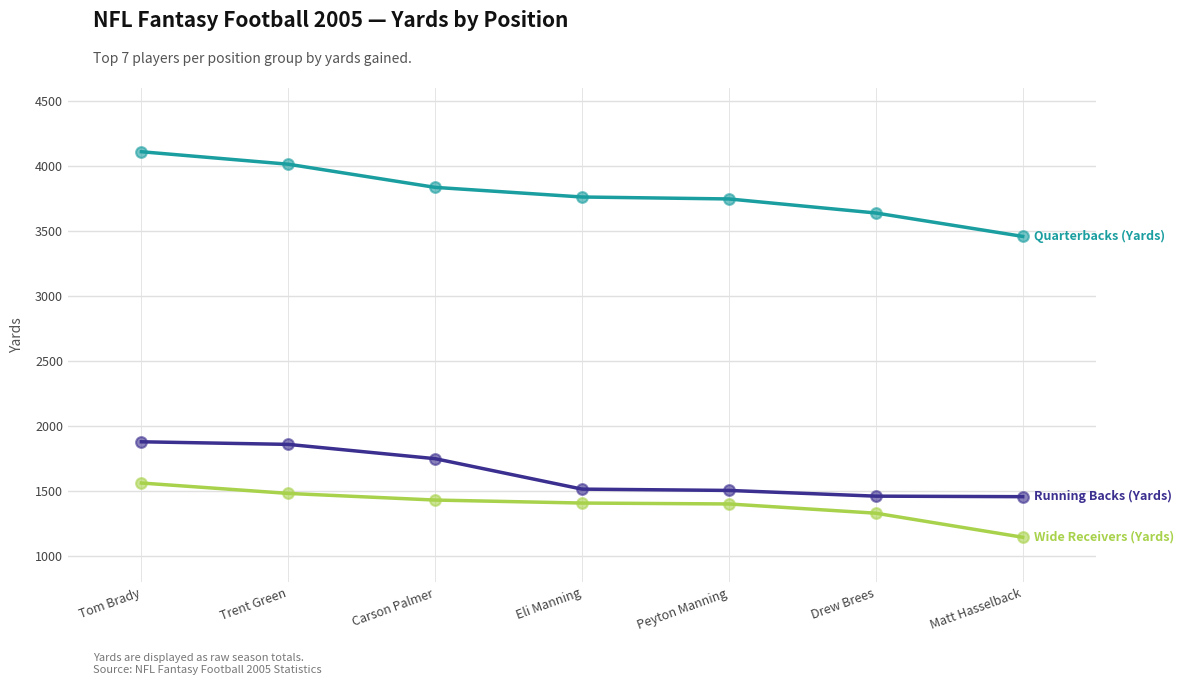

What is the total value across all series at Eli Manning?

6687